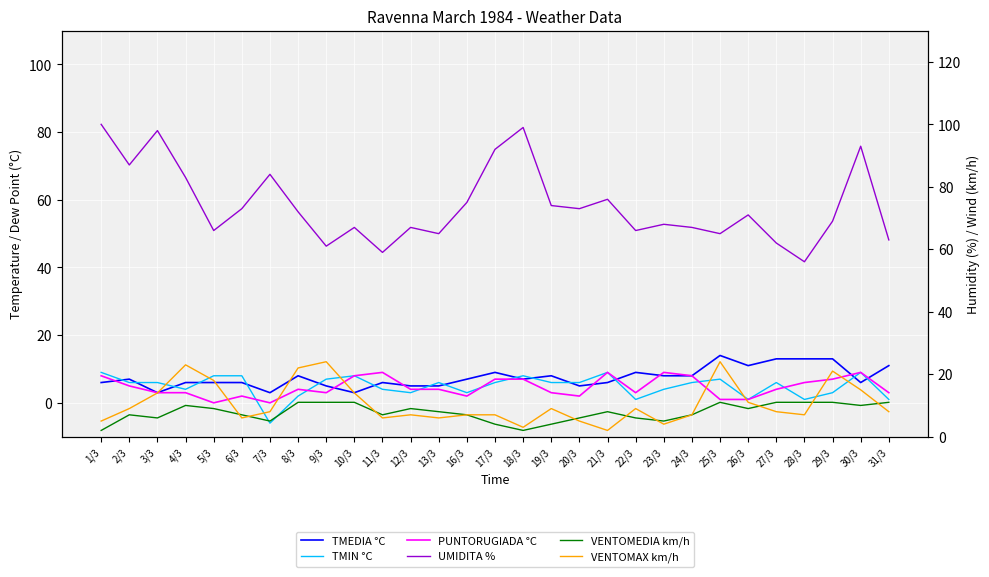

What is the difference between the TMIN °C values at 29/3 and 11/3?

1